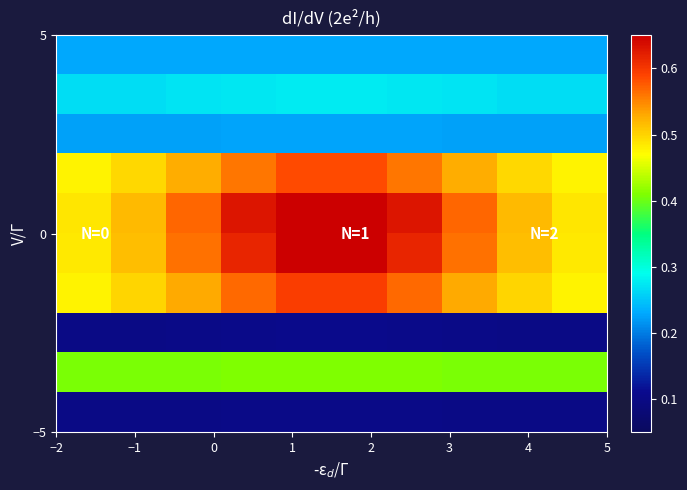

How many series are shown in this chart?

10